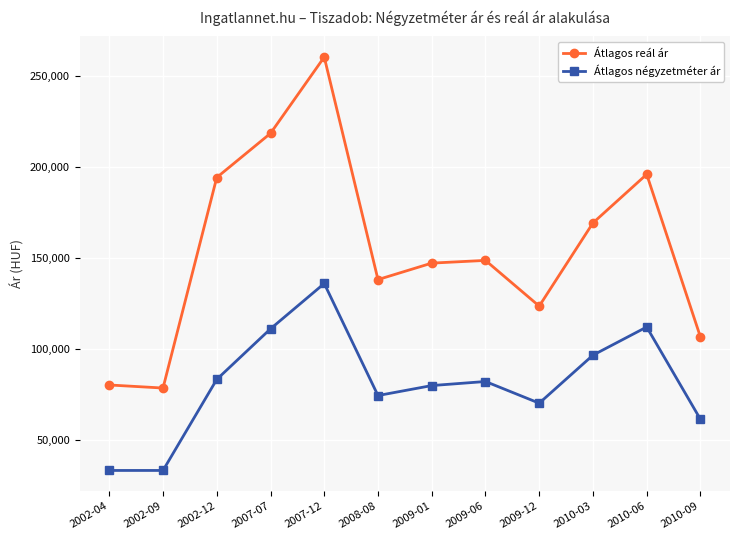

At how many categories does at least one series exceed 167681?

5